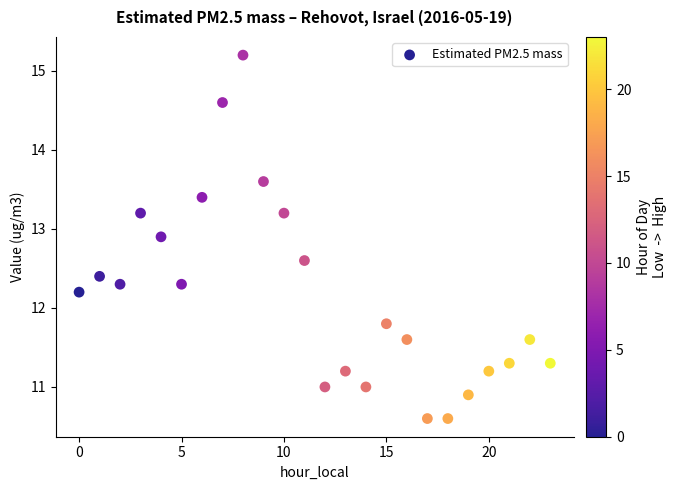

What is the range of Y values (max minus min)?

4.6